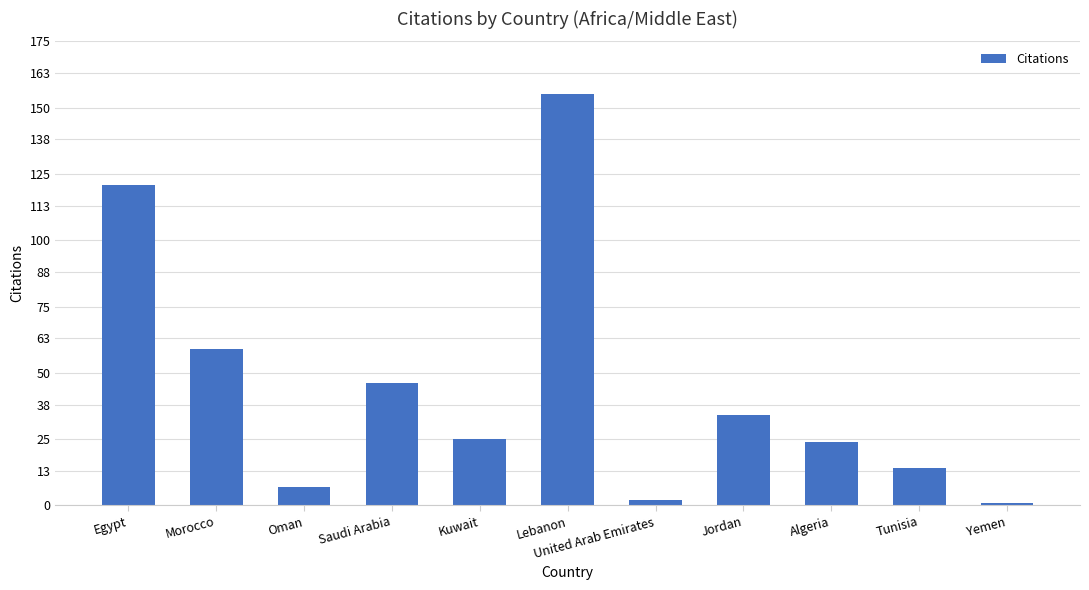

Reading left to right, list all the values displayed in this chart.

121	59	7	46	25	155	2	34	24	14	1